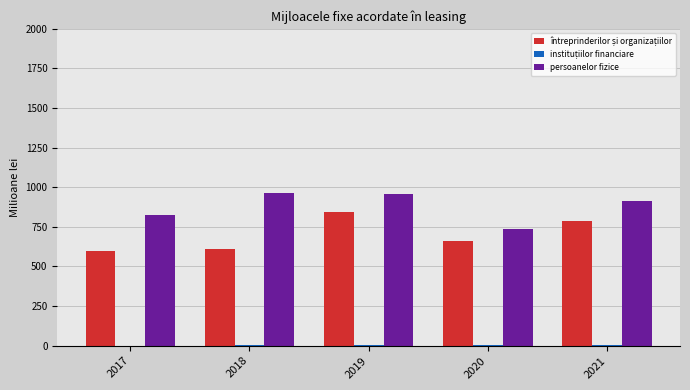

The value of persoanelor fizice at 2019 is 617.9. True or false?

False